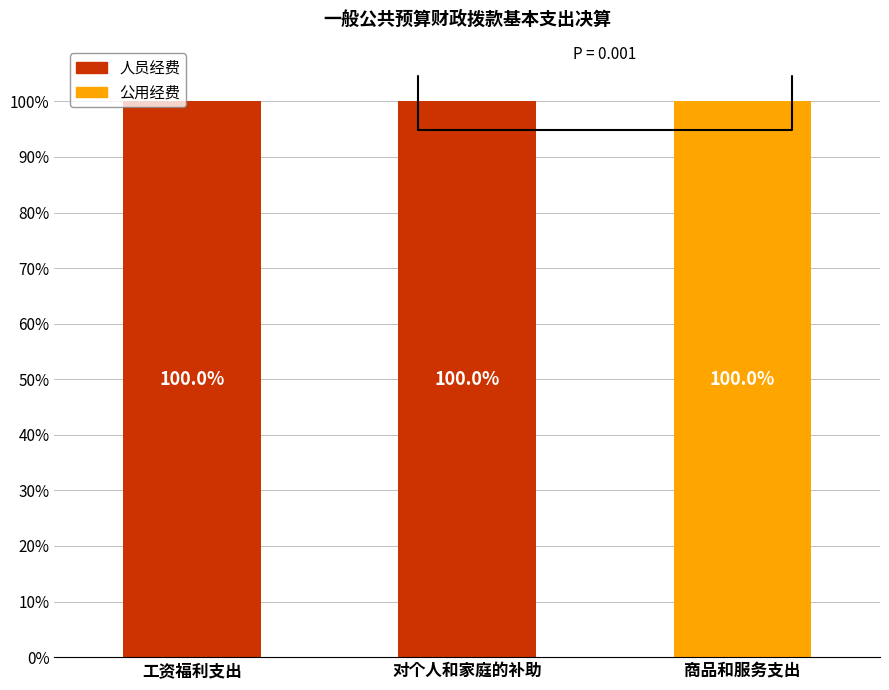

What is the approximate value of 人员经费 at 工资福利支出?

100